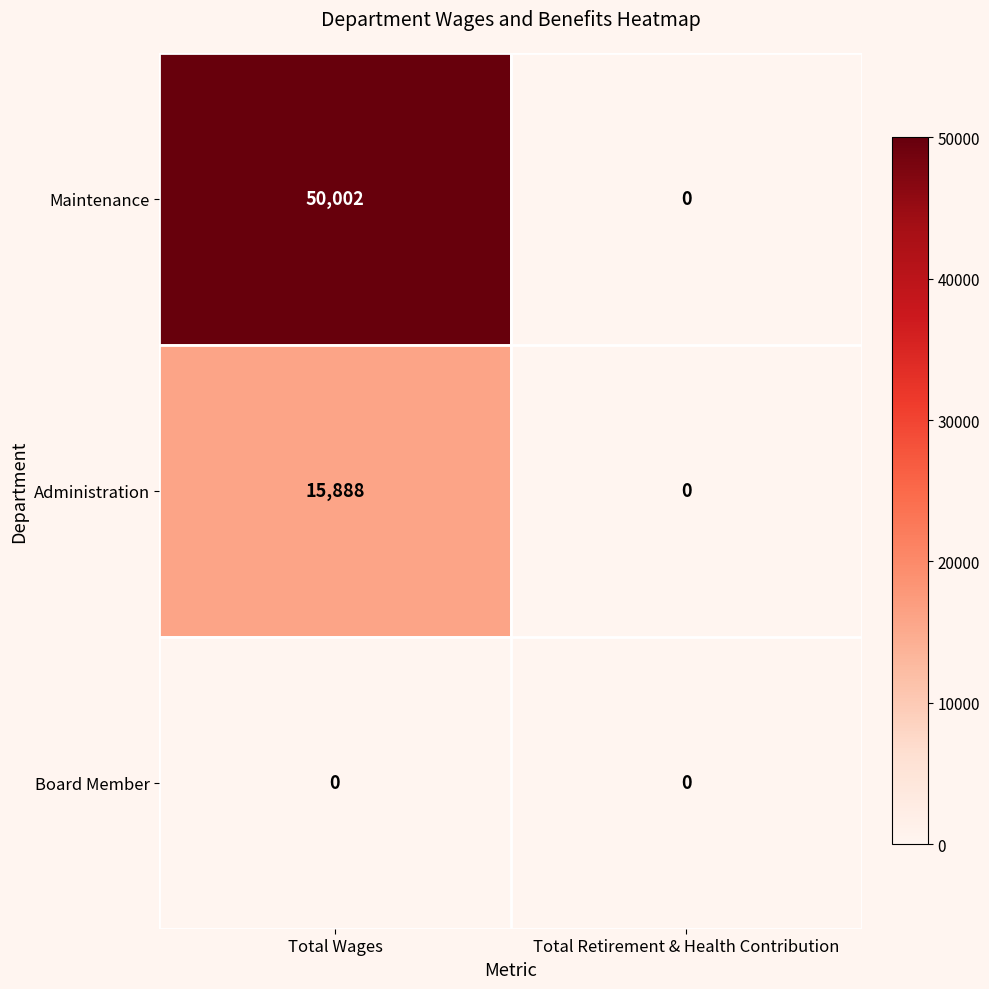

At which label does Administration reach its minimum?

Total Retirement & Health Contribution